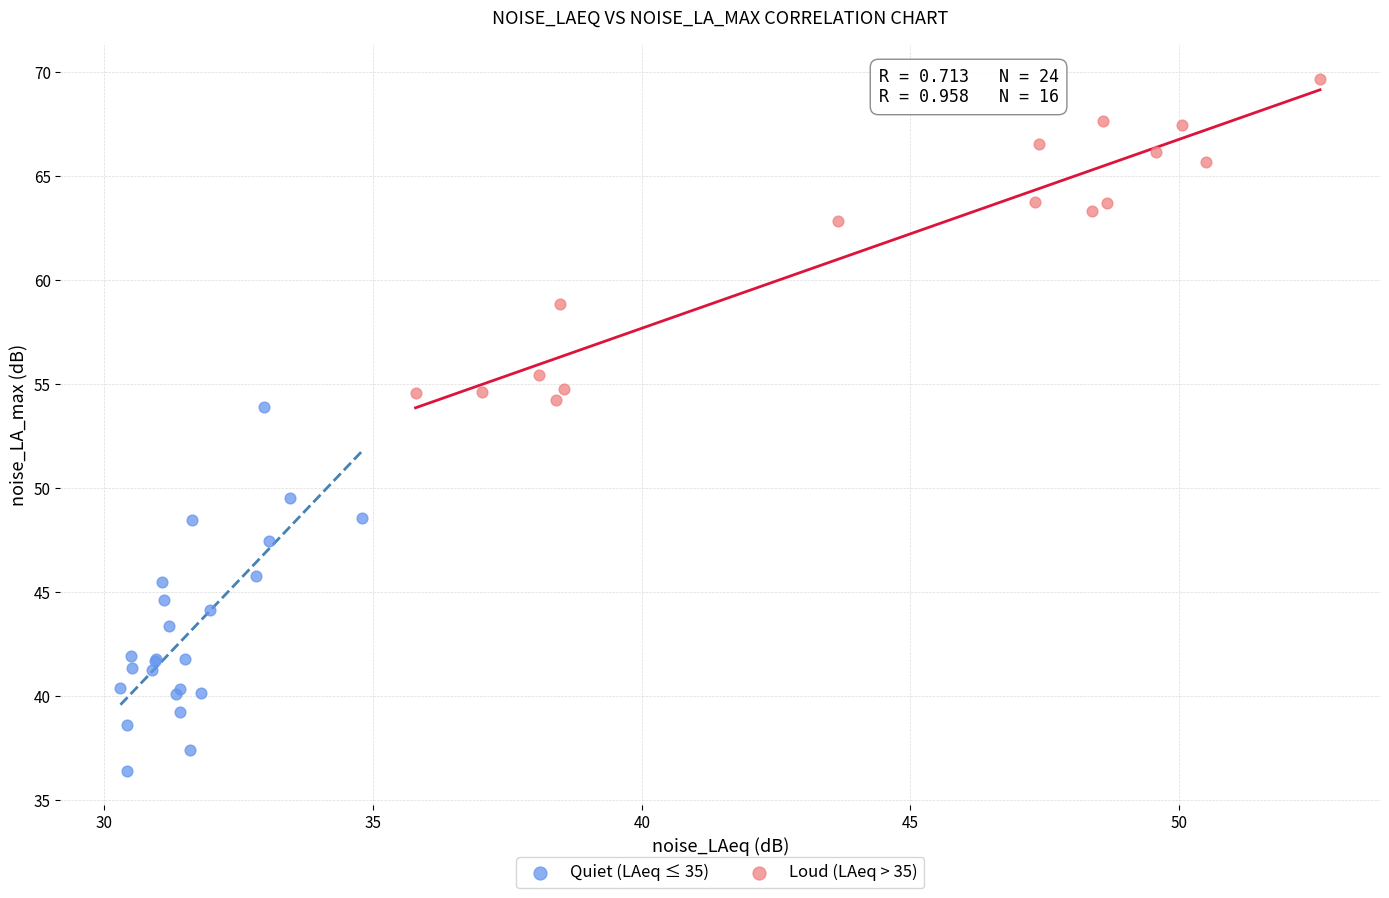

Which series contains the highest Y value?

Loud (LAeq > 35)